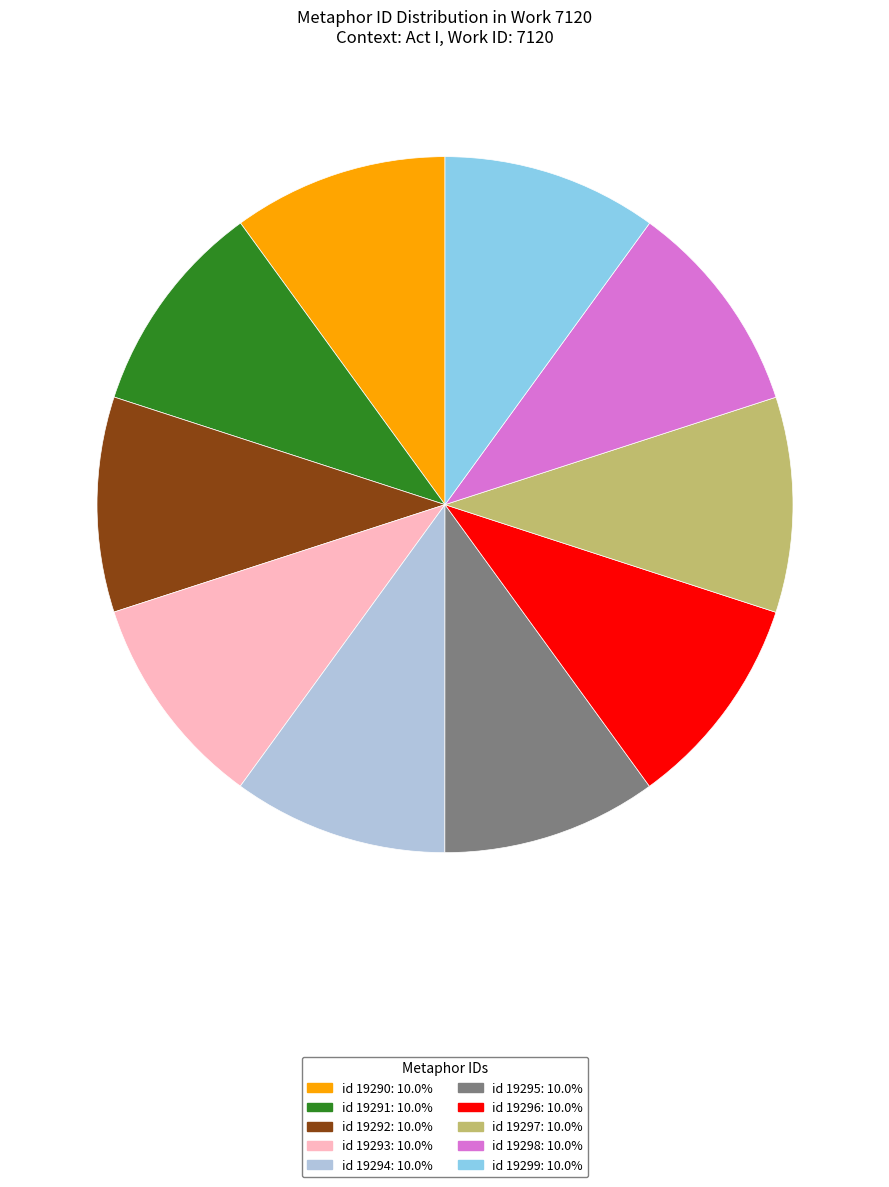

Does any single category account for the majority?

No